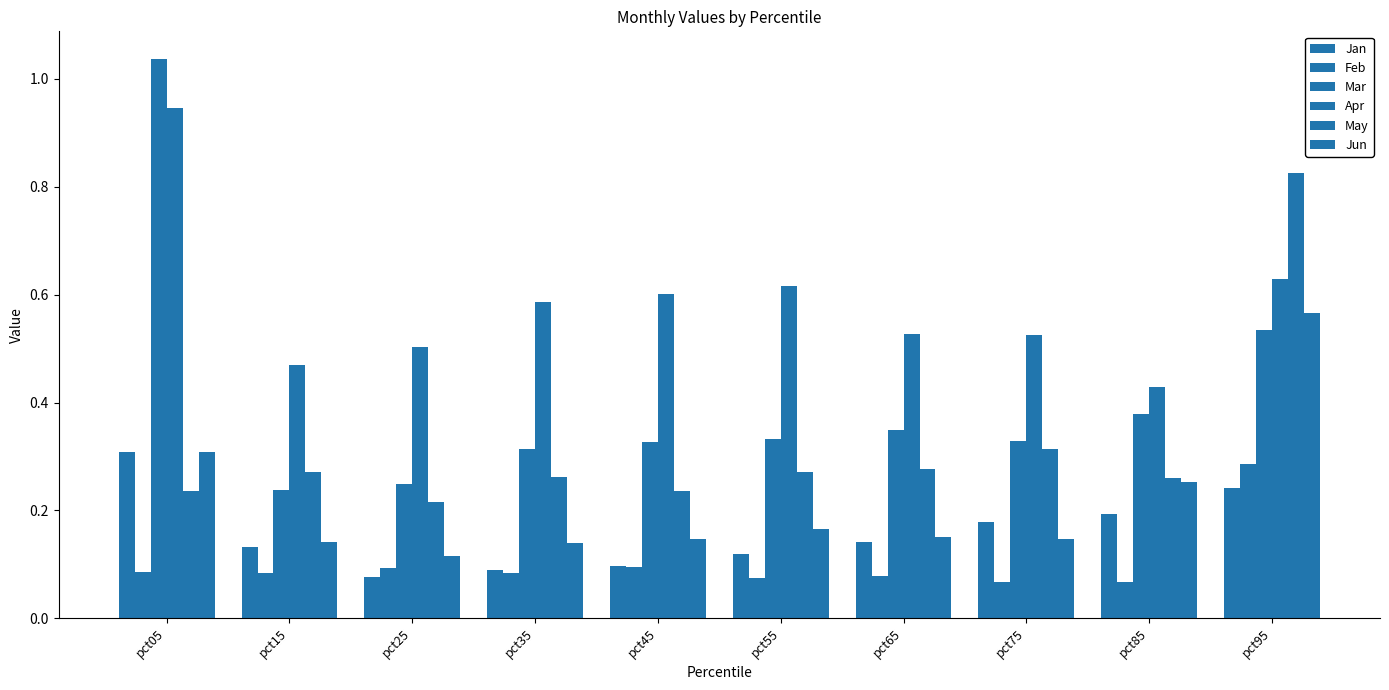

What is the sum of the Feb values at pct25 and pct15?

0.2